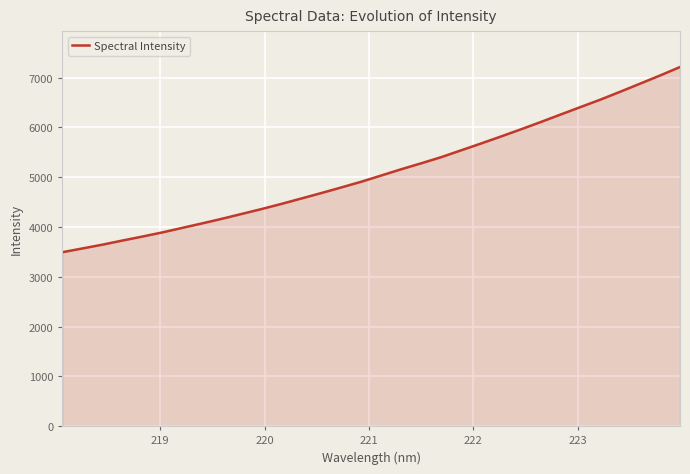

What is the greatest value displayed?

7212.6